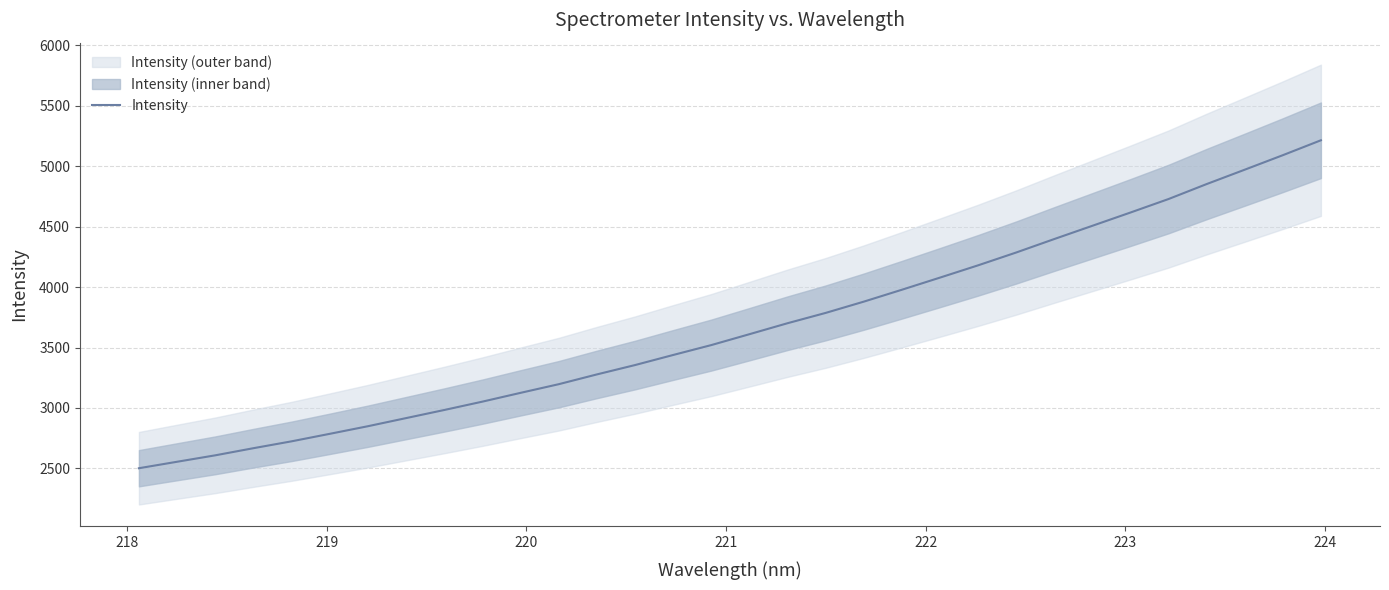

What is the smallest value displayed?

2501.4